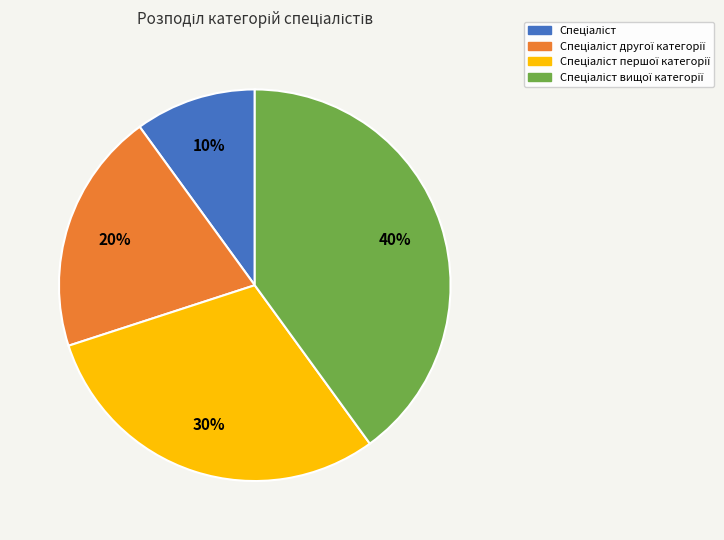

How many slices are in this pie chart?

4